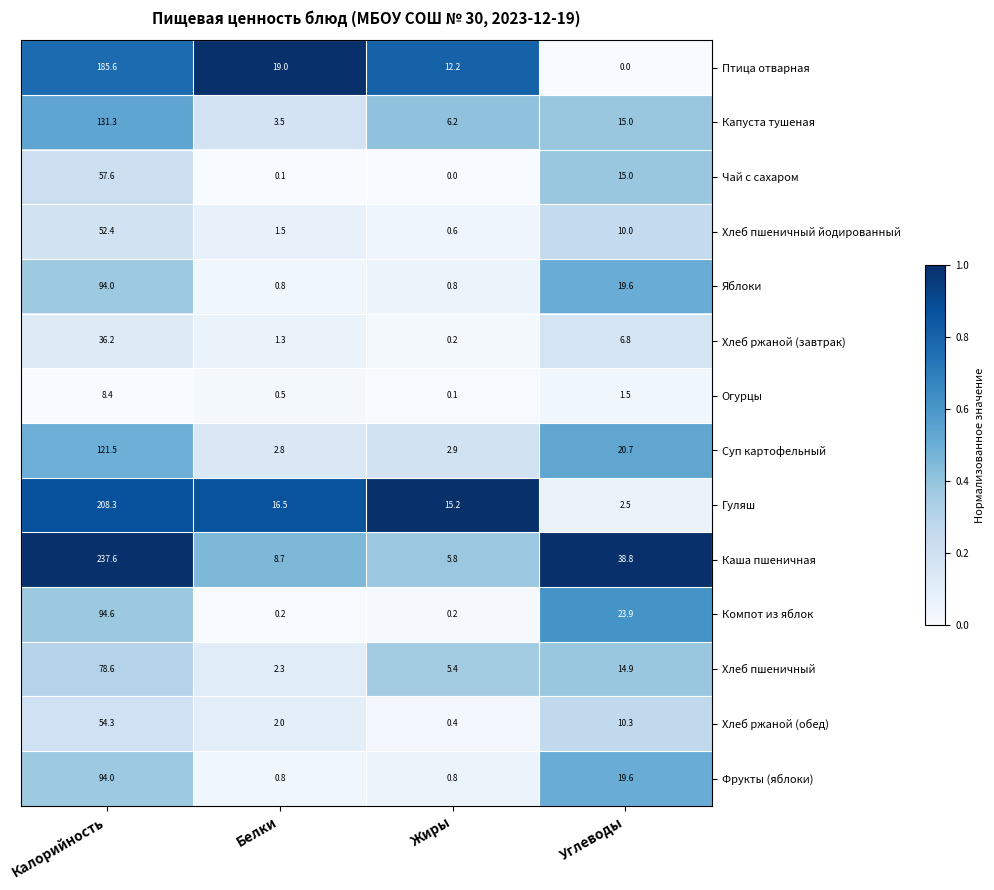

What is the maximum value shown in the chart?

237.6